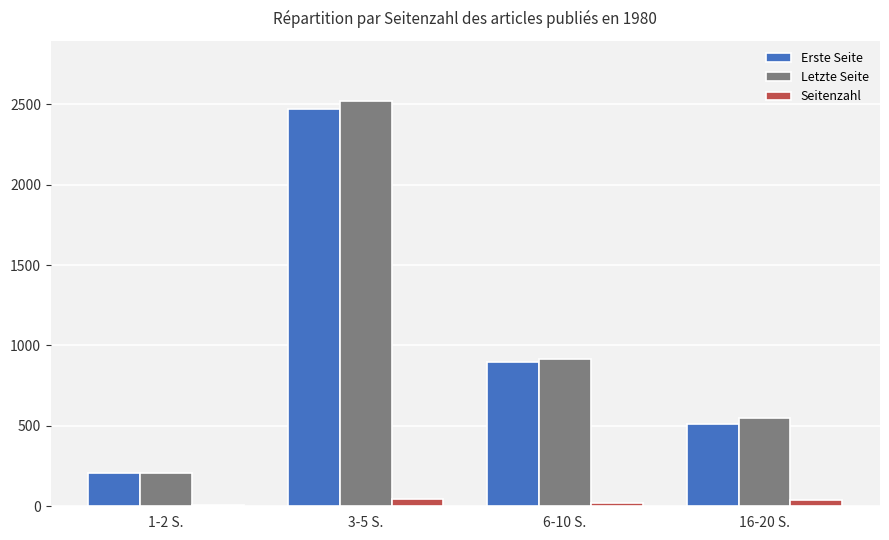

Which category has the highest value across all series?

3-5 S.